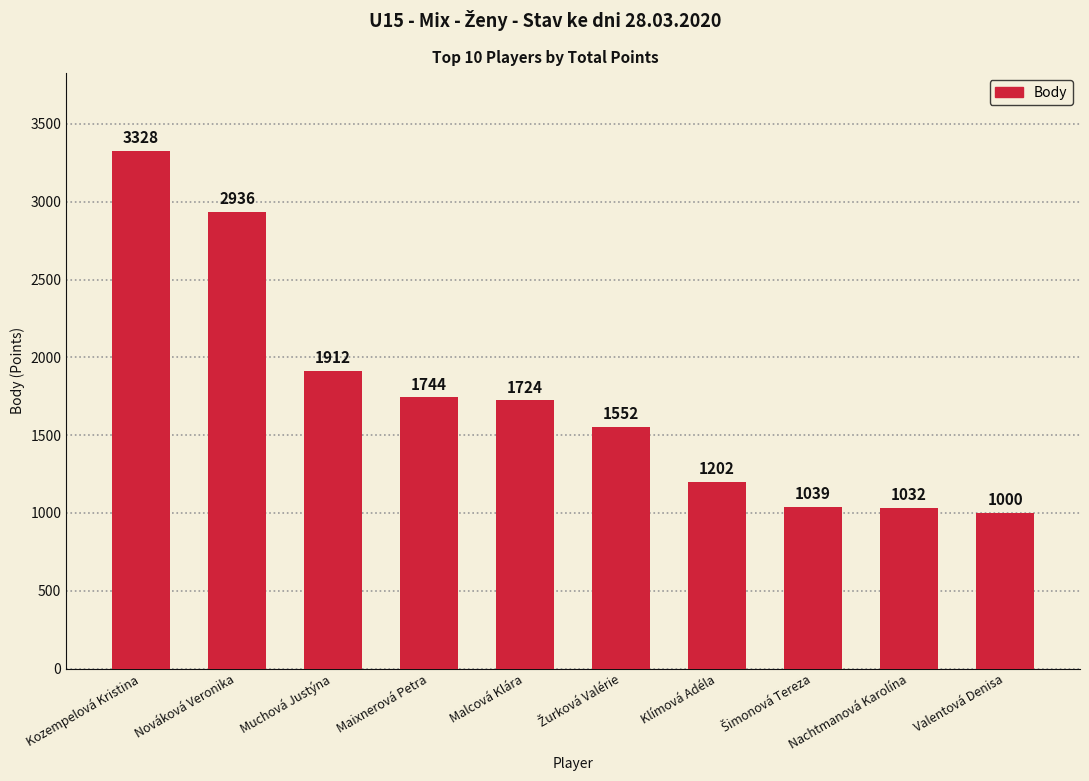

What value does the data have at Valentová Denisa?

1000